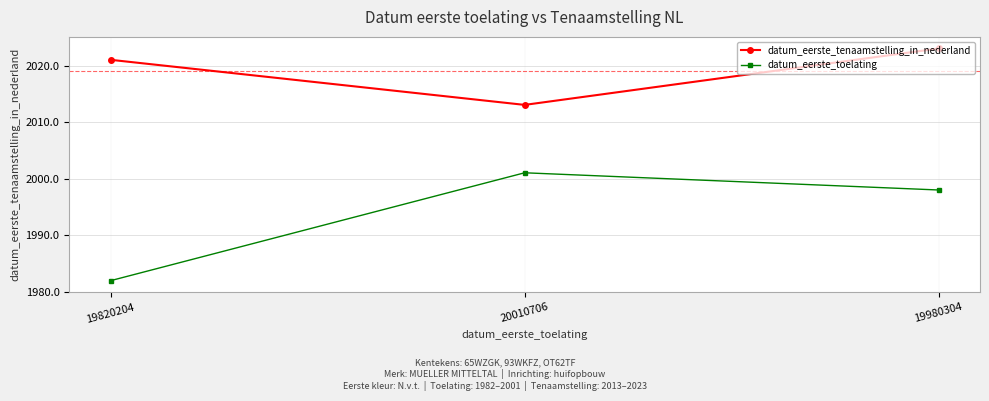

What is the sum of the datum_eerste_tenaamstelling_in_nederland values at 19980304 and 20010706?

4036.1